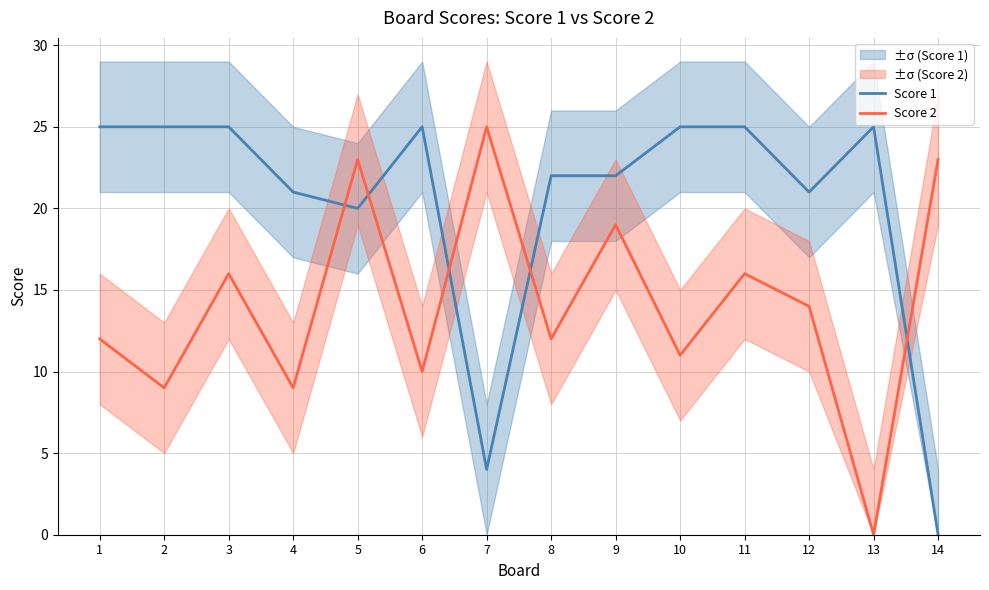

Reading left to right, what are all the values shown in this chart?

Score 1: 1=25	2=25	3=25	4=21	5=20	6=25	7=4	8=22	9=22	10=25	11=25	12=21	13=25	14=0
Score 2: 1=12	2=9	3=16	4=9	5=23	6=10	7=25	8=12	9=19	10=11	11=16	12=14	13=0	14=23